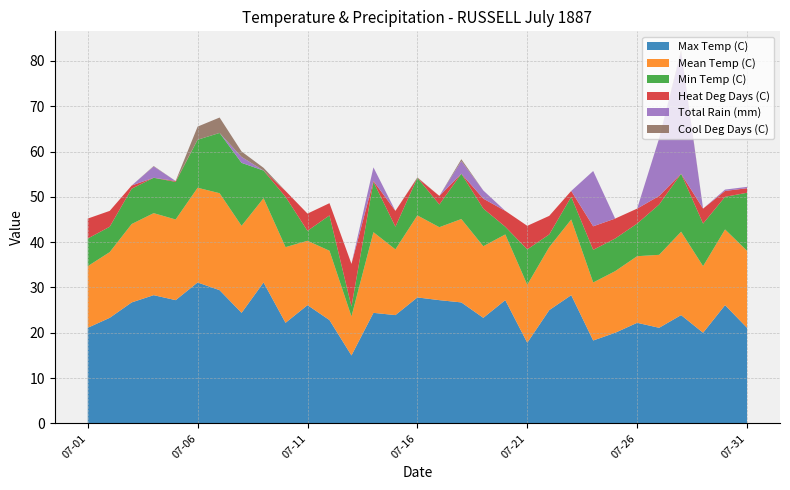

Reading right to left, list all the values displayed in this chart.

Max Temp (C): 07-31=21.1	07-30=26.1	07-29=20.0	07-28=23.9	07-27=21.1	07-26=22.2	07-25=20.0	07-24=18.3	07-23=28.3	07-22=25.0	07-21=17.8	07-20=27.2	07-19=23.3	07-18=26.7	07-17=27.2	07-16=27.8	07-15=23.9	07-14=24.4	07-13=15.0	07-12=22.8	07-11=26.1	07-10=22.2	07-09=31.1	07-08=24.4	07-07=29.4	07-06=31.1	07-05=27.2	07-04=28.3	07-03=26.7	07-02=23.3	07-01=21.1
Mean Temp (C): 07-31=17.0	07-30=16.7	07-29=14.7	07-28=18.4	07-27=16.1	07-26=14.7	07-25=13.6	07-24=12.8	07-23=16.7	07-22=13.9	07-21=12.8	07-20=14.5	07-19=15.8	07-18=18.4	07-17=16.1	07-16=18.1	07-15=14.5	07-14=17.8	07-13=8.6	07-12=15.3	07-11=14.2	07-10=16.7	07-09=18.6	07-08=19.2	07-07=21.4	07-06=20.9	07-05=17.8	07-04=18.1	07-03=17.3	07-02=14.5	07-01=13.6
Min Temp (C): 07-31=12.8	07-30=7.2	07-29=9.4	07-28=12.8	07-27=11.1	07-26=7.2	07-25=7.2	07-24=7.2	07-23=5.0	07-22=2.8	07-21=7.8	07-20=1.7	07-19=8.3	07-18=10.0	07-17=5.0	07-16=8.3	07-15=5.0	07-14=11.1	07-13=2.2	07-12=7.8	07-11=2.2	07-10=11.1	07-09=6.1	07-08=13.9	07-07=13.3	07-06=10.6	07-05=8.3	07-04=7.8	07-03=7.8	07-02=5.6	07-01=6.1
Heat Deg Days (C): 07-31=1.0	07-30=1.3	07-29=3.3	07-28=0.0	07-27=1.9	07-26=3.3	07-25=4.4	07-24=5.2	07-23=1.3	07-22=4.1	07-21=5.2	07-20=3.5	07-19=2.2	07-18=0.0	07-17=1.9	07-16=0.0	07-15=3.5	07-14=0.2	07-13=9.4	07-12=2.7	07-11=3.8	07-10=1.3	07-09=0.0	07-08=0.0	07-07=0.0	07-06=0.0	07-05=0.2	07-04=0.0	07-03=0.7	07-02=3.5	07-01=4.4
Total Rain (mm): 07-31=0.3	07-30=0.3	07-29=0.0	07-28=26.9	07-27=12.7	07-26=0.0	07-25=0.0	07-24=12.2	07-23=0.0	07-22=0.0	07-21=0.0	07-20=0.0	07-19=1.8	07-18=2.8	07-17=0.0	07-16=0.0	07-15=0.0	07-14=3.0	07-13=0.0	07-12=0.0	07-11=0.0	07-10=0.0	07-09=0.0	07-08=1.3	07-07=0.0	07-06=0.0	07-05=0.0	07-04=2.5	07-03=0.0	07-02=0.0	07-01=0.0
Cool Deg Days (C): 07-31=0.0	07-30=0.0	07-29=0.0	07-28=0.4	07-27=0.0	07-26=0.0	07-25=0.0	07-24=0.0	07-23=0.0	07-22=0.0	07-21=0.0	07-20=0.0	07-19=0.0	07-18=0.4	07-17=0.0	07-16=0.1	07-15=0.0	07-14=0.0	07-13=0.0	07-12=0.0	07-11=0.0	07-10=0.0	07-09=0.6	07-08=1.2	07-07=3.4	07-06=2.9	07-05=0.0	07-04=0.1	07-03=0.0	07-02=0.0	07-01=0.0